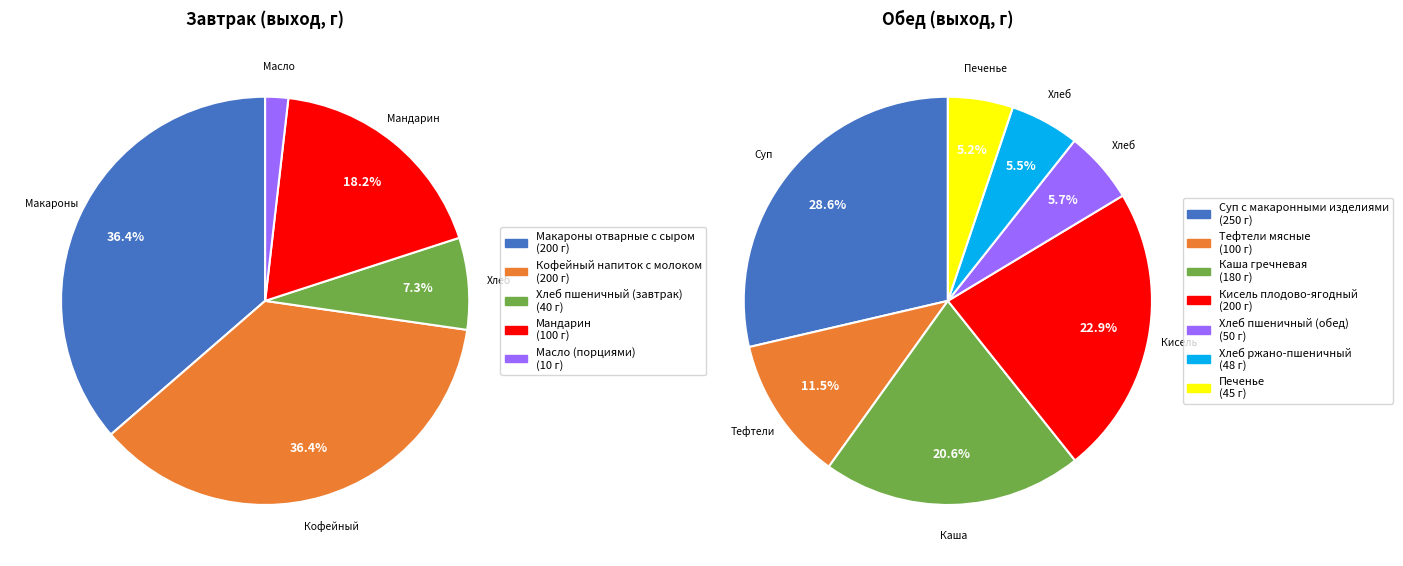

The Масло (порциями) slice represents 11% of the pie. True or false?

False